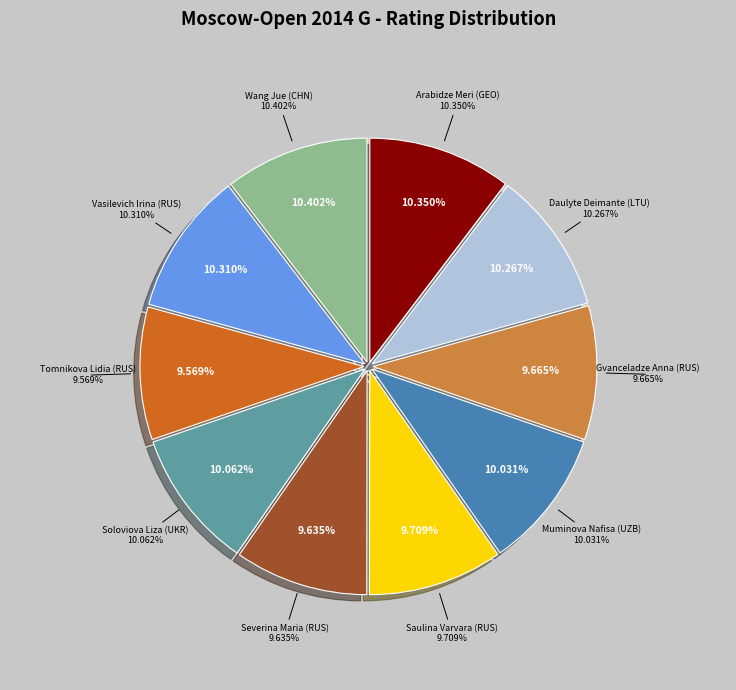

Is there any slice that represents more than half of the pie?

No